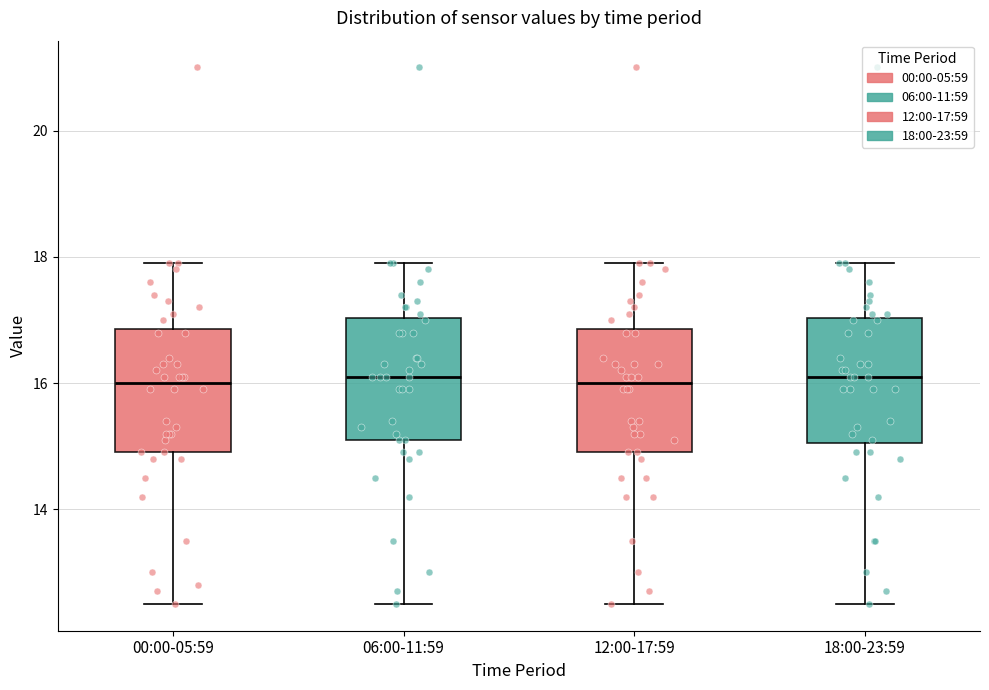

Reading left to right, read every box against the y-axis: the position of its median line, the range the box covers, and the ends of its whiskers. The values are not printed on the chart, so give them approximately, as read against the axis.

00:00-05:59: median 16.0, box 15.0 to 16.8, whiskers 12.6 to 18.0
06:00-11:59: median 16.2, box 15.2 to 17.0, whiskers 12.6 to 18.0
12:00-17:59: median 16.0, box 15.0 to 16.8, whiskers 12.6 to 18.0
18:00-23:59: median 16.2, box 15.0 to 17.0, whiskers 12.6 to 18.0